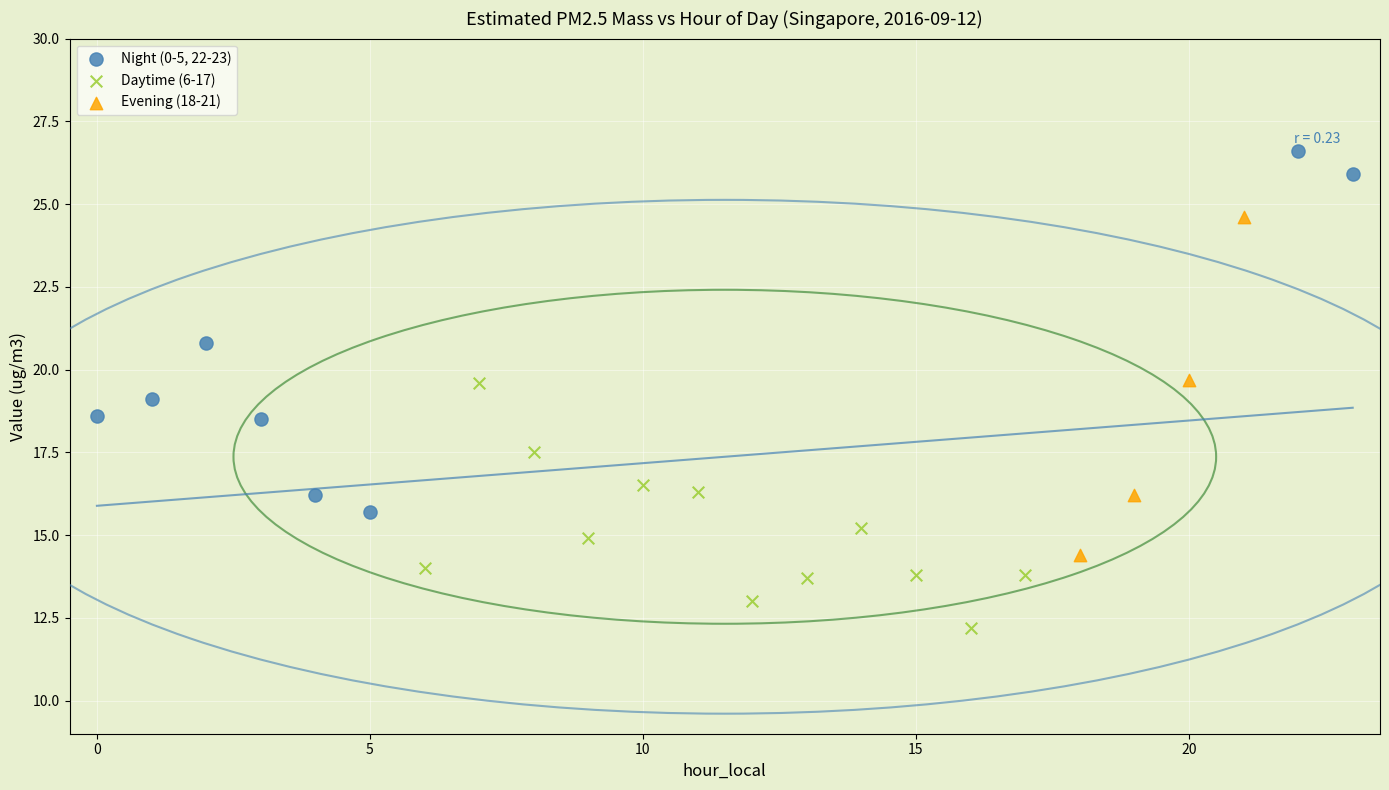

Which series reaches the minimum Y coordinate?

Daytime (6-17)